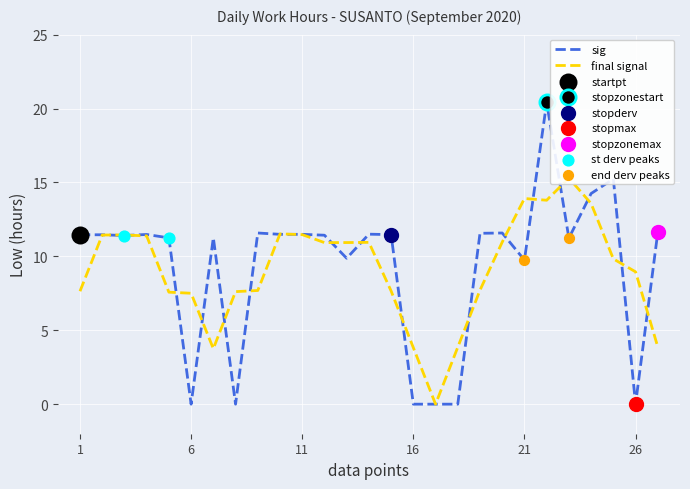

What is the change in value from 16 to 19?

+11.6